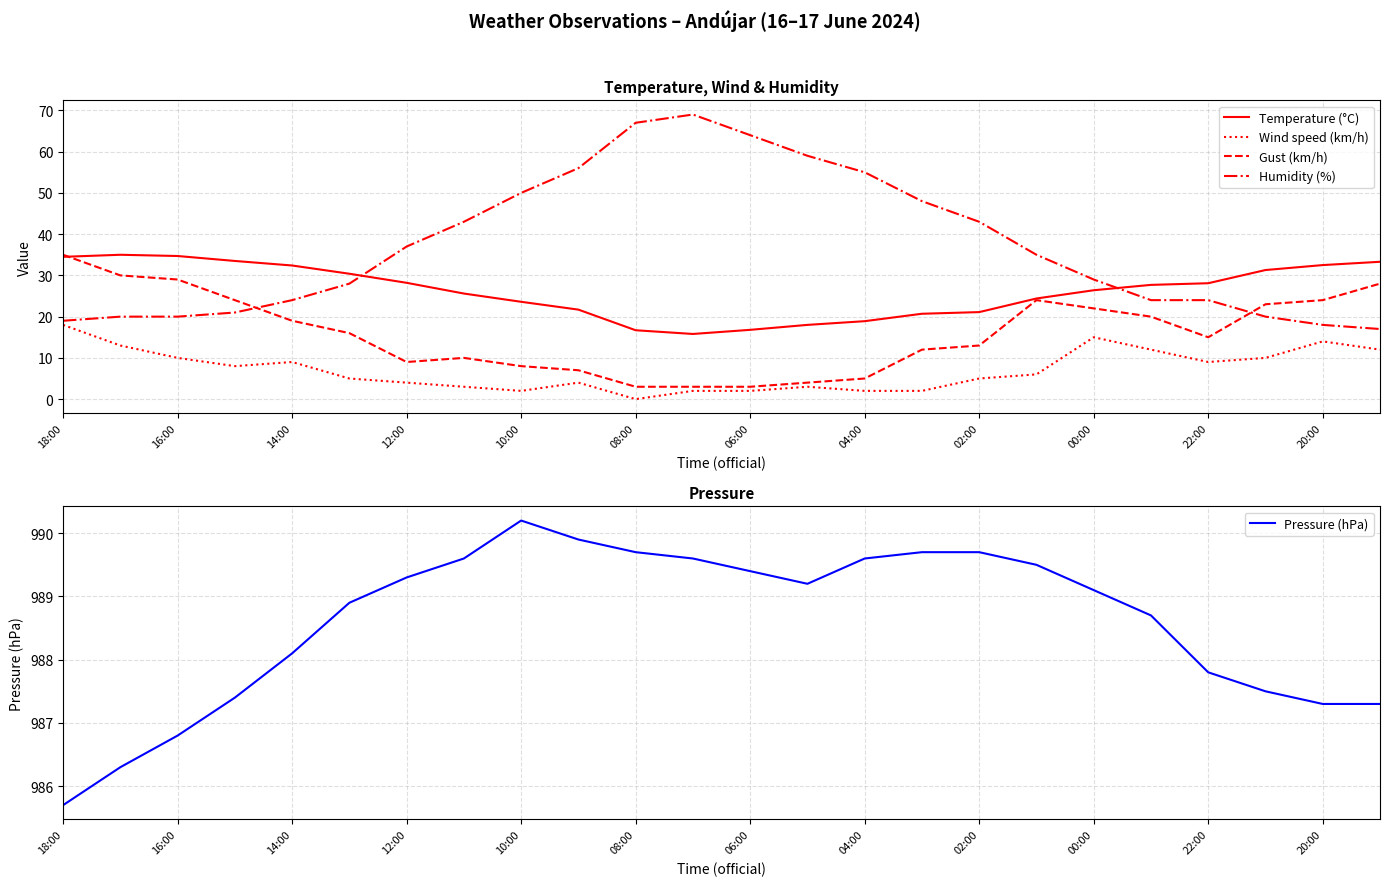

True or false: Gust (km/h) has a value of 5.9 at 16:00.

False